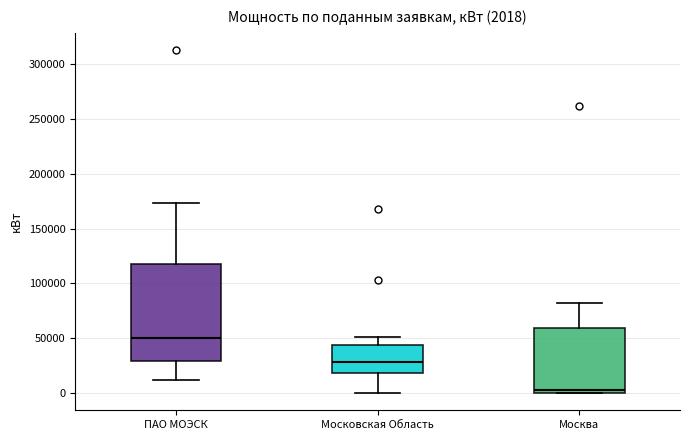

Which box has the highest median line?

ПАО МОЭСК